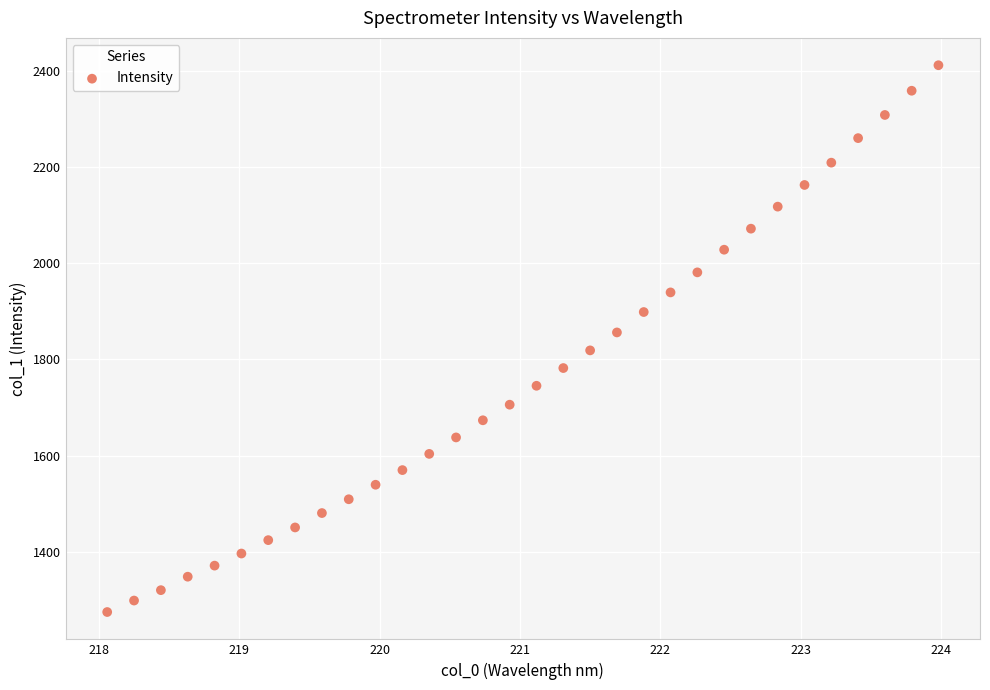

What is the range of Y values (max minus min)?

1136.0